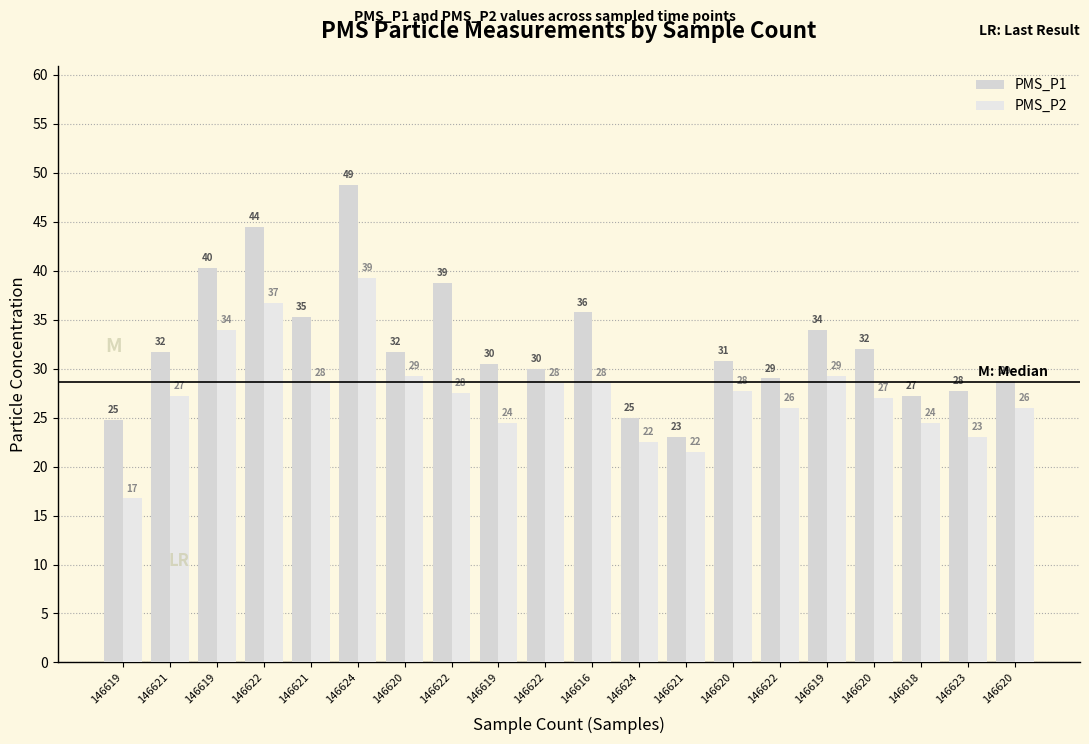

How many distinct data groups are displayed?

2